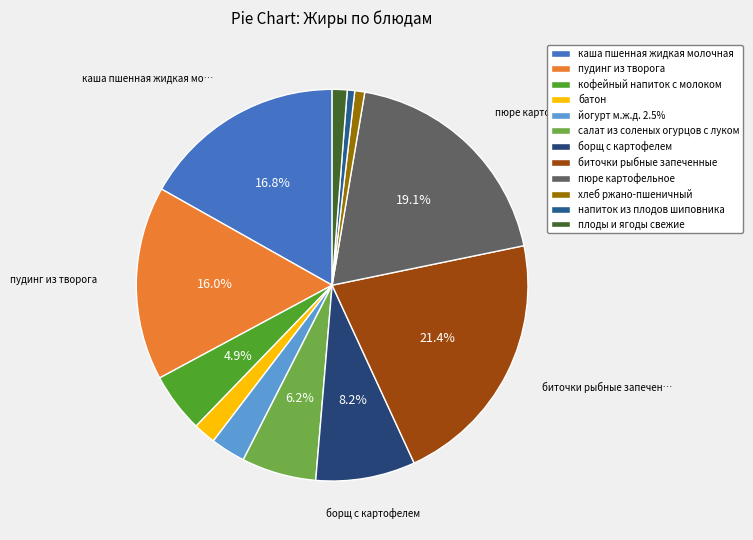

To the nearest percent, what is the difference between the largest and smallest slice percentages?

21%